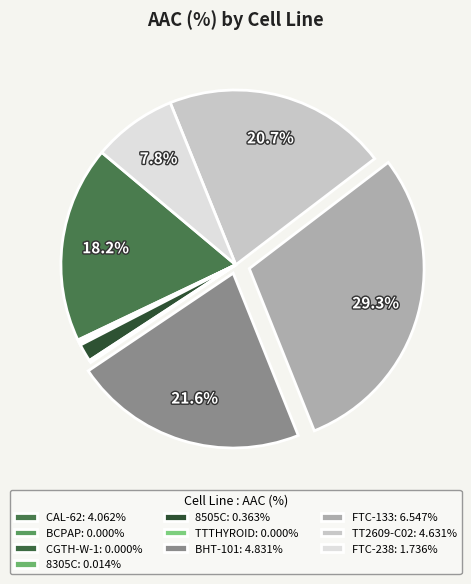

Rank the categories by value from highest to lowest.

FTC-133, BHT-101, TT2609-C02, CAL-62, FTC-238, 8505C, 8305C, BCPAP, CGTH-W-1, TTTHYROID